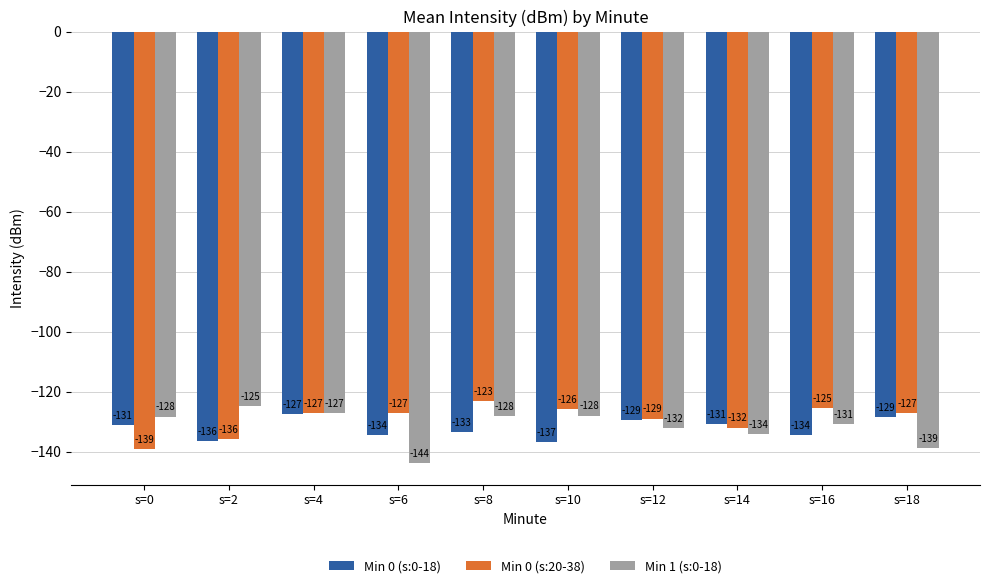

Is it true that Min 0 (s:20-38) equals -123.0 at s=8?

True